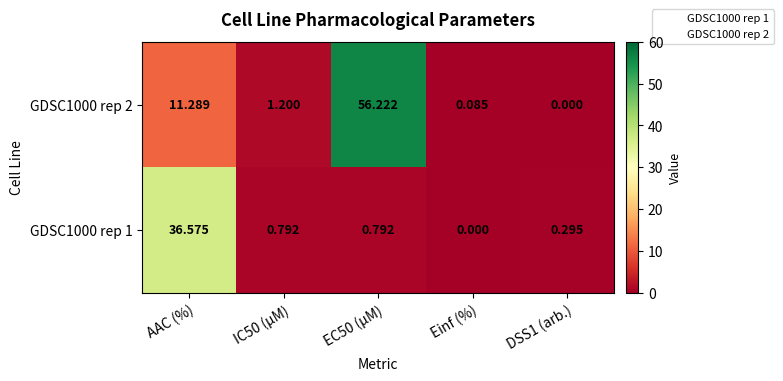

Is the value of GDSC1000 rep 1 at DSS1 (arb.) greater than the value of GDSC1000 rep 2 at AAC (%)?

No